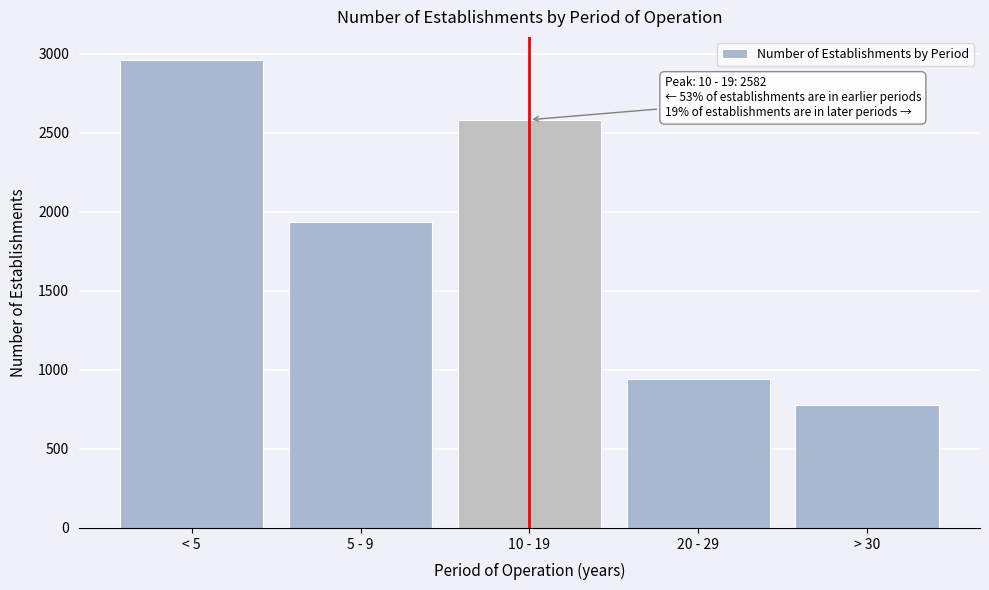

Reading left to right, what are all the values shown in this chart?

2958	1934	2582	940	778